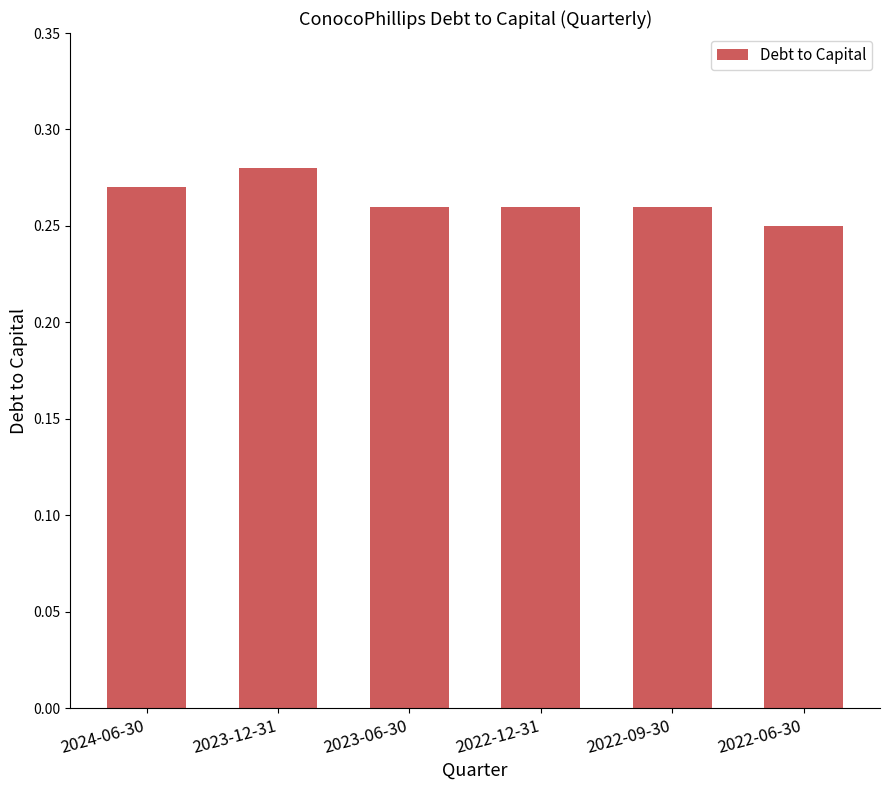

Which category has the lowest value across all series?

2022-06-30